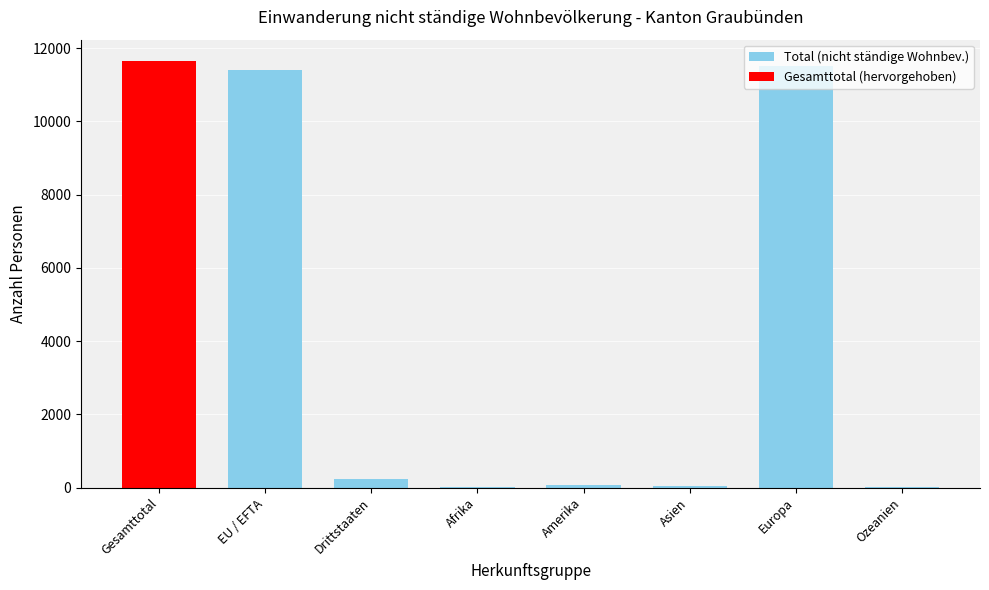

Approximately how many times larger is the value at Amerika compared to Asien?

1.1